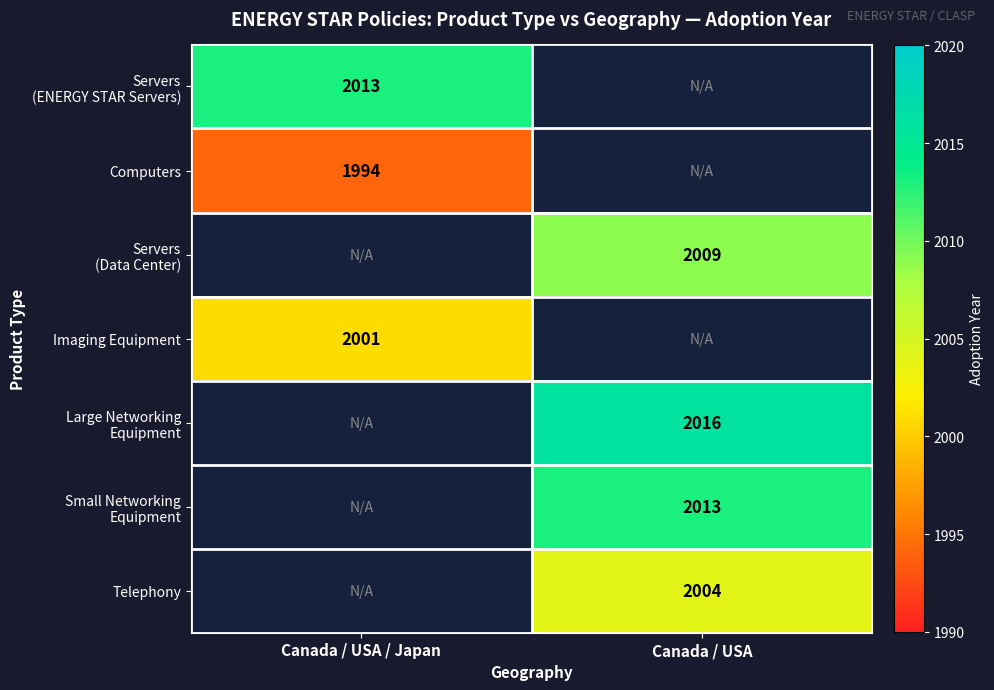

True or false: Imaging Equipment has a value of 769 at Canada / USA / Japan.

False